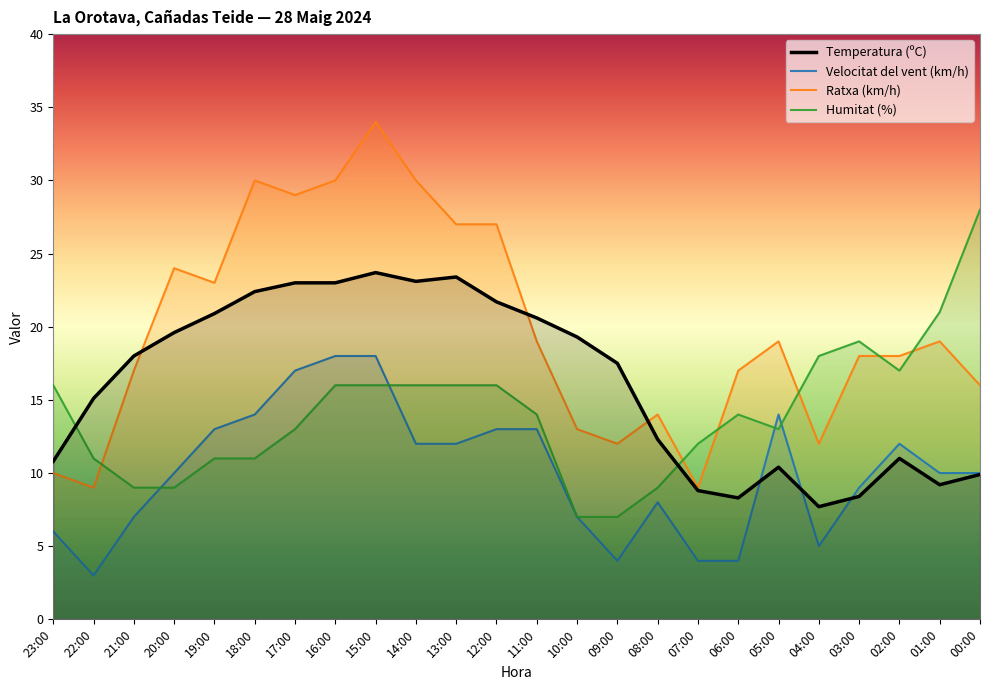

At which category does the chart reach its minimum across all series?

22:00